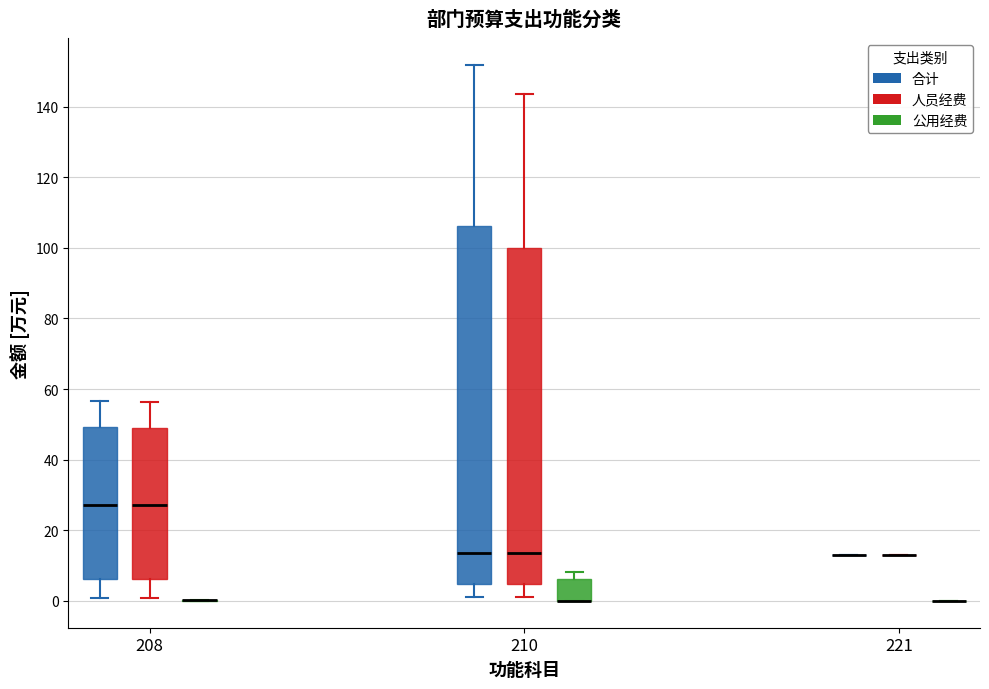

Comparing the boxes themselves (not the whiskers), which one is the tallest?

210 (合计)